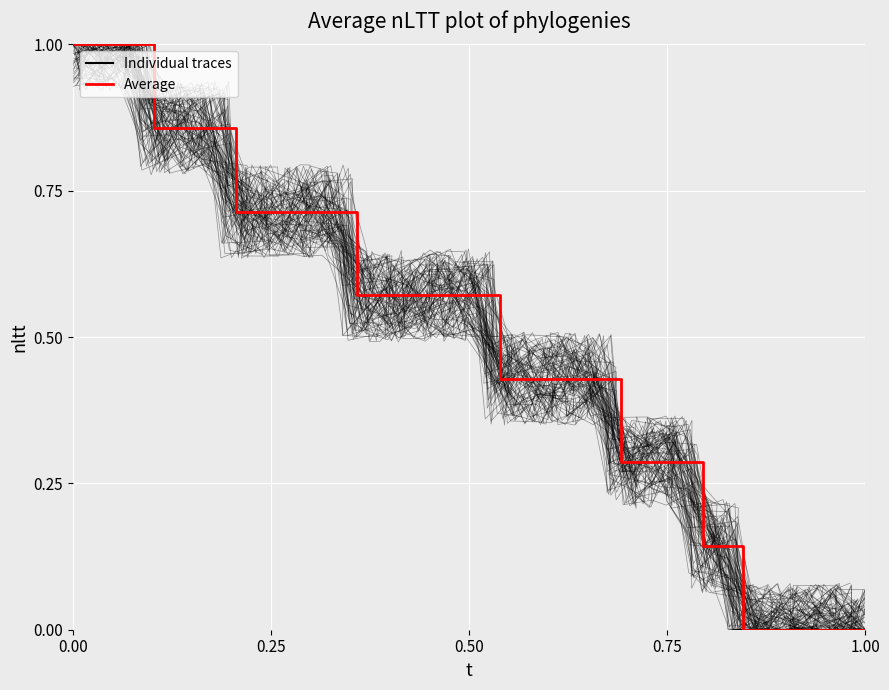

What is the value of the Individual traces point at the 26th from the left?

0.4